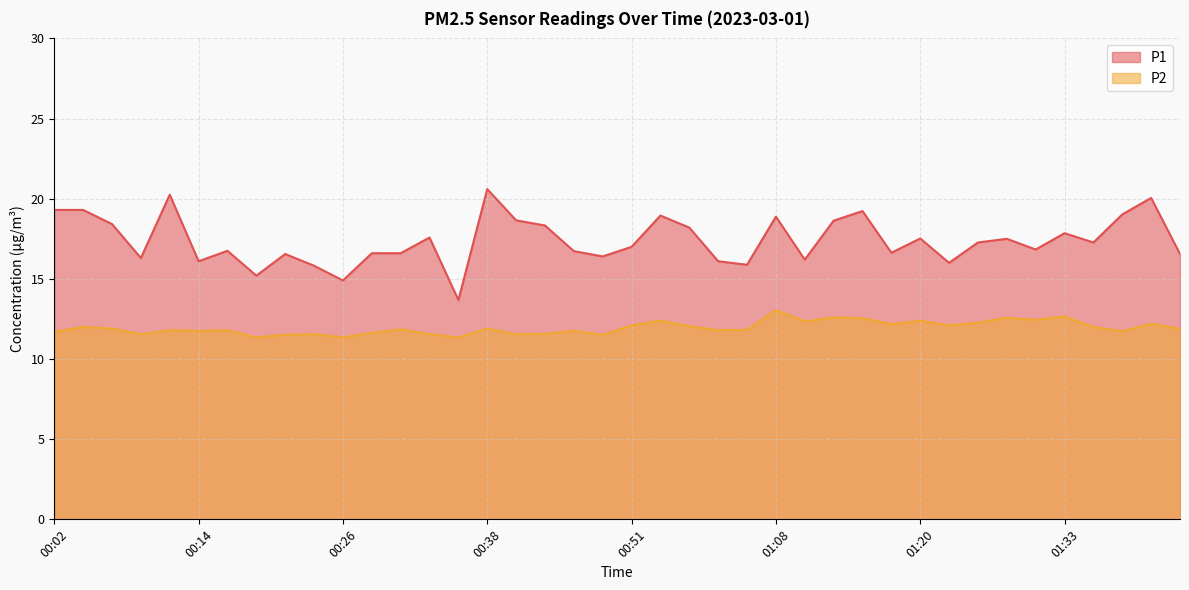

How many lines are shown in the chart?

2